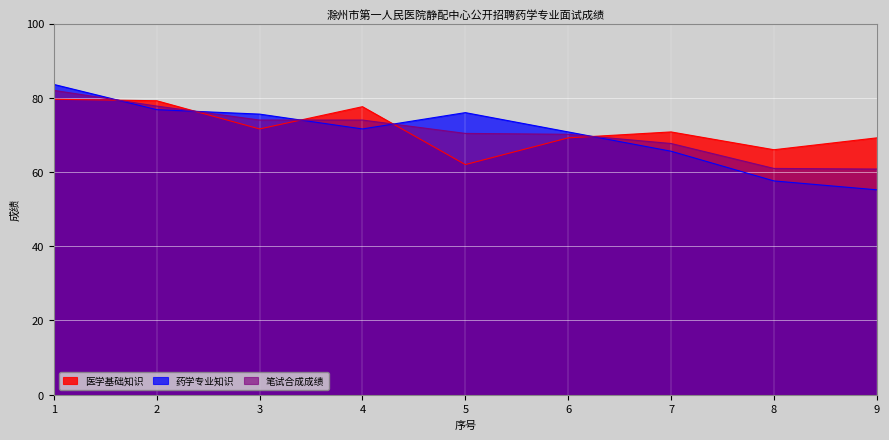

Does the chart display data point markers on the line(s)?

No